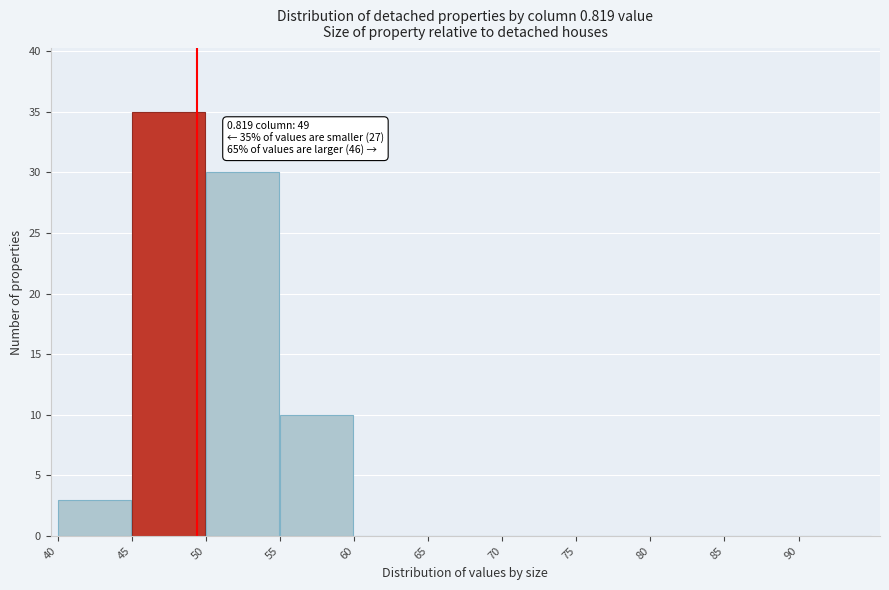

Over which range of the x-axis is the bar tallest?

45 to 50